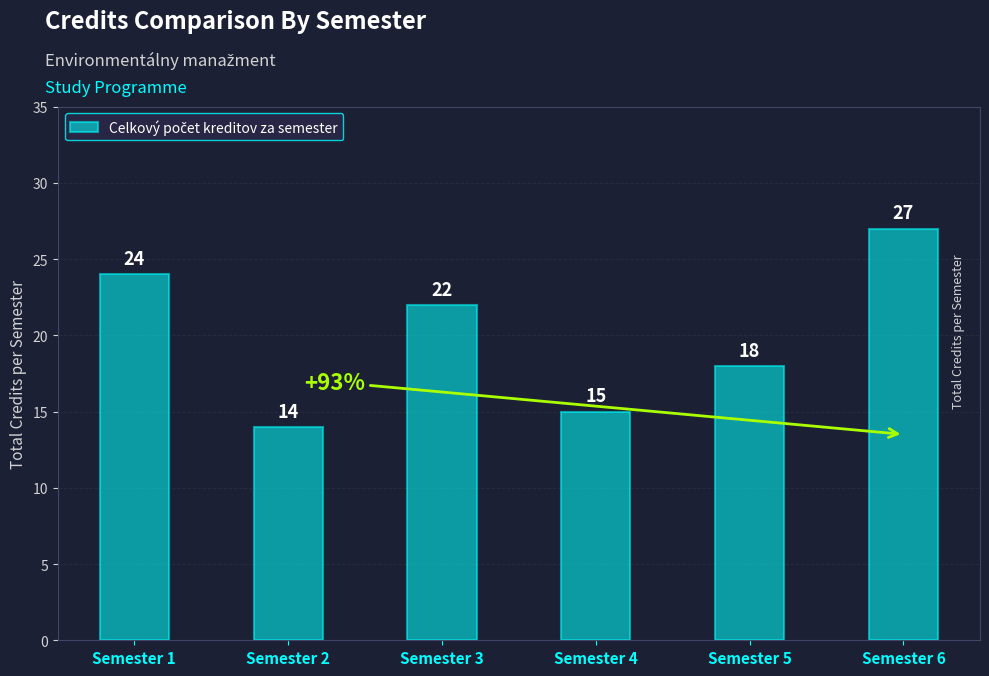

Rank the categories by value from lowest to highest.

Semester 2, Semester 4, Semester 5, Semester 3, Semester 1, Semester 6